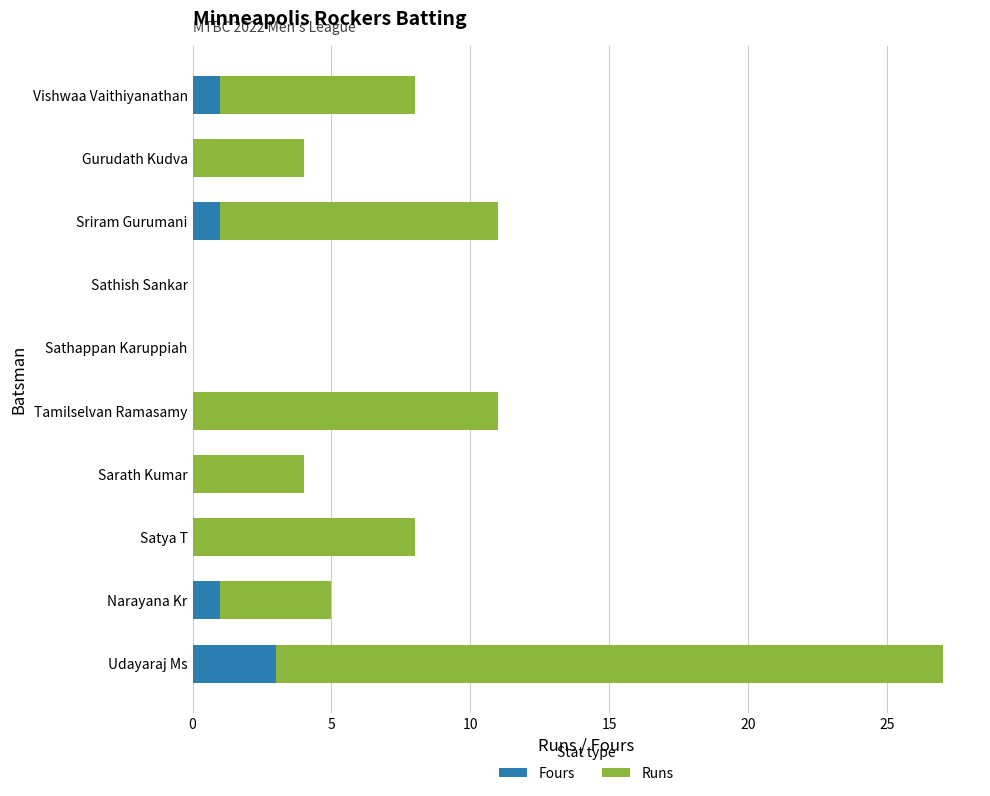

At which category is the sum across all series the highest?

Udayaraj Ms